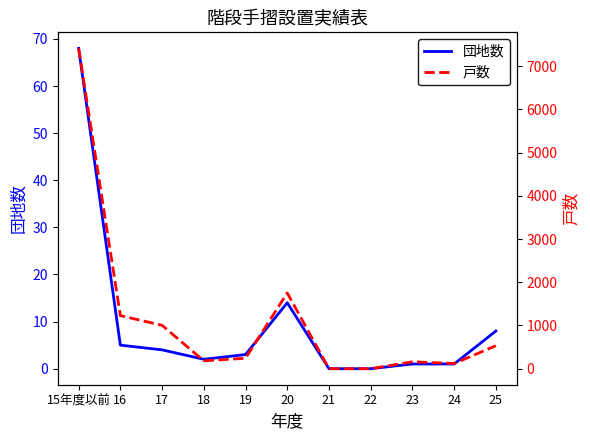

Reading left to right, what are all the values shown in this chart?

団地数: 68	5	4	2	3	14	0	0	1	1	8
戸数: 7410	1228	1004	182	242	1752	0	0	160	120	532